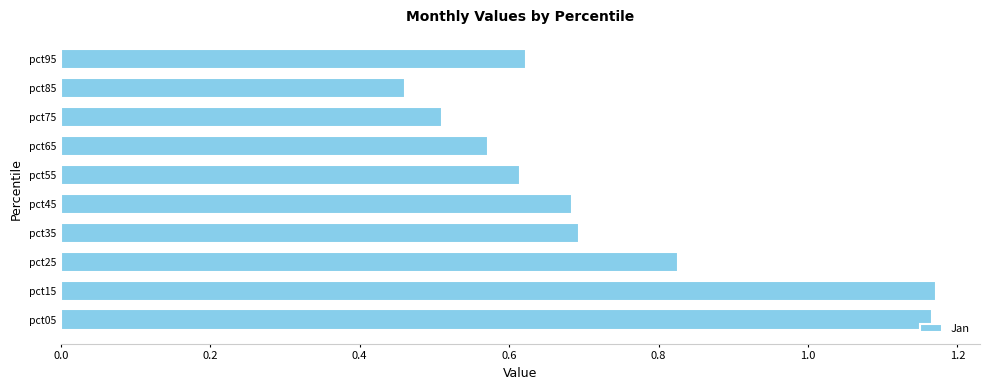

Is it true that the value at pct45 is 0.4?

False